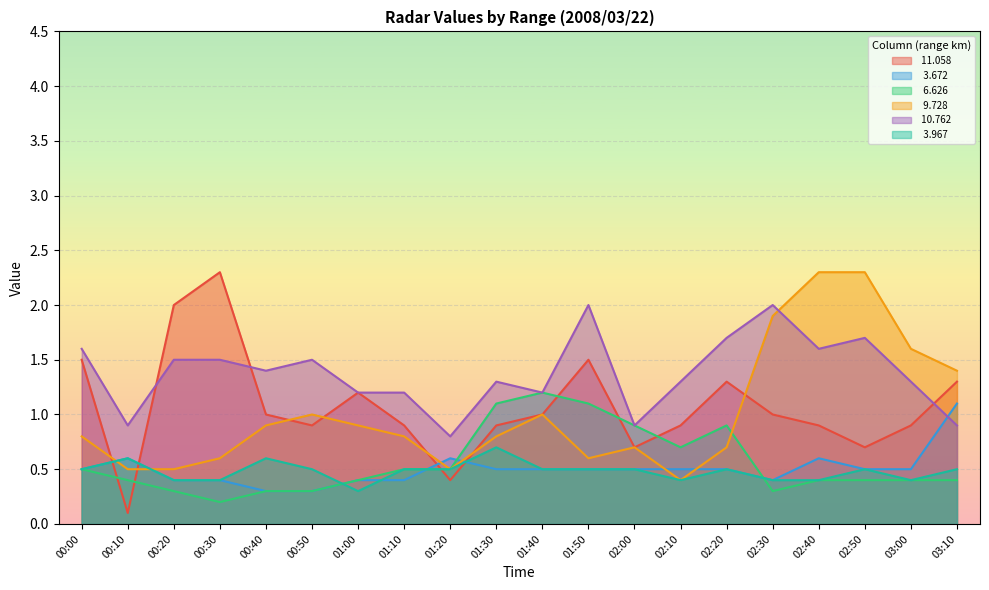

What value does the   3.967 series have at 01:50?

0.5